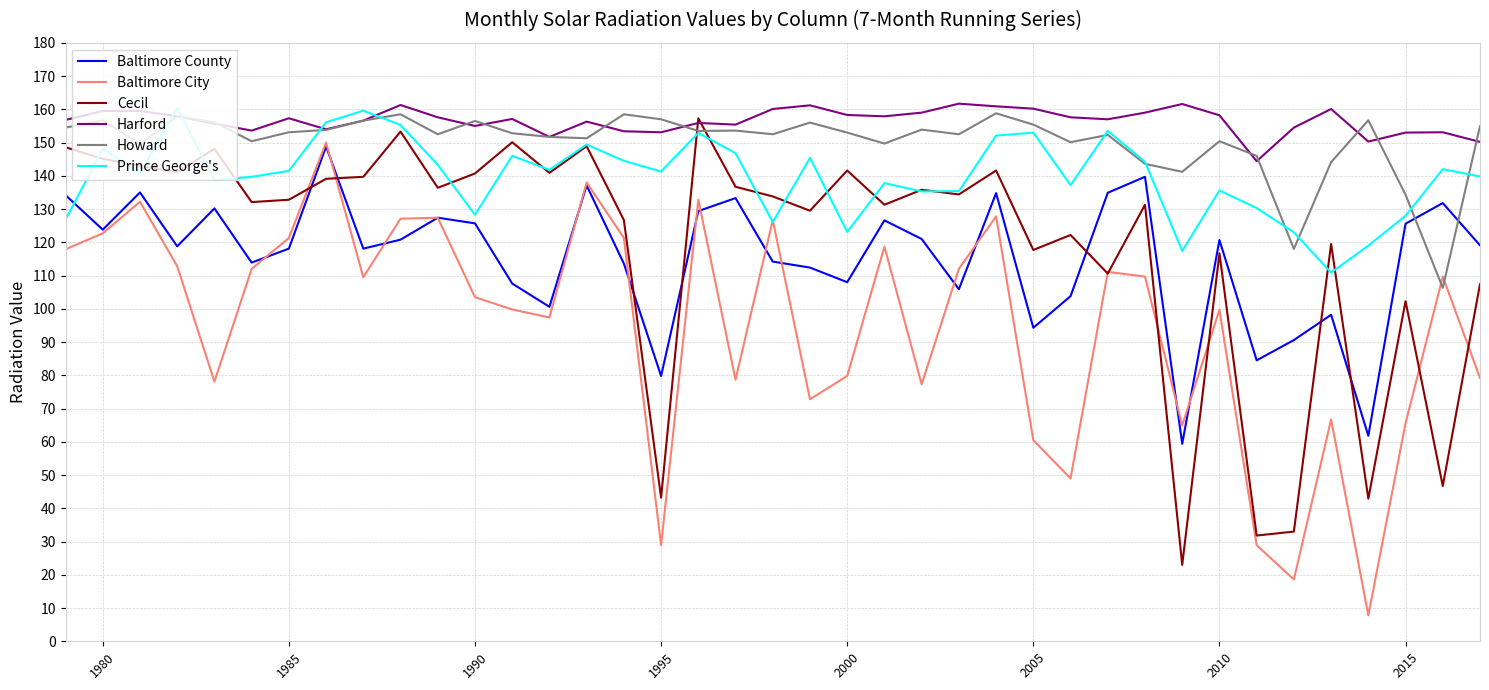

How many interior local peaks does the Baltimore City series have?

12